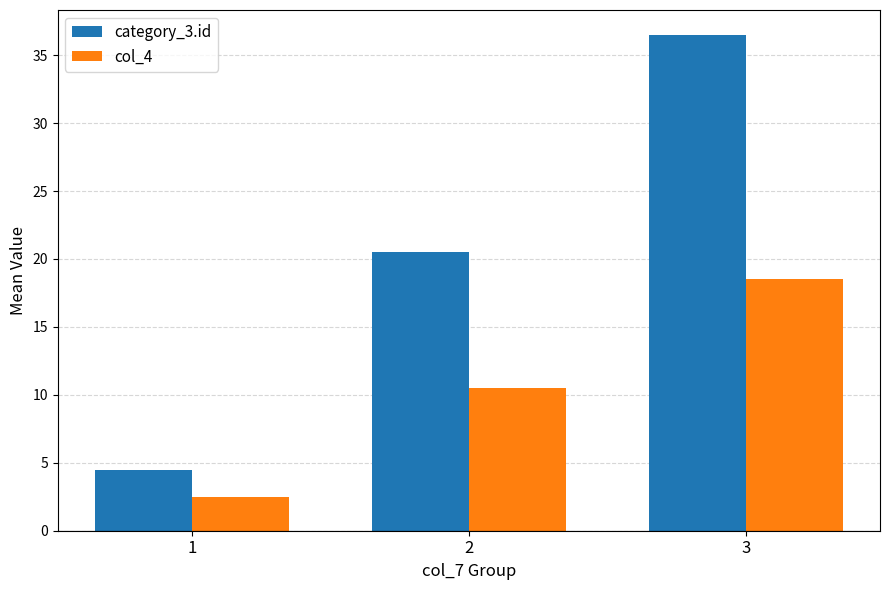

The category_3.id series shows 50.4 at 3. True or false?

False